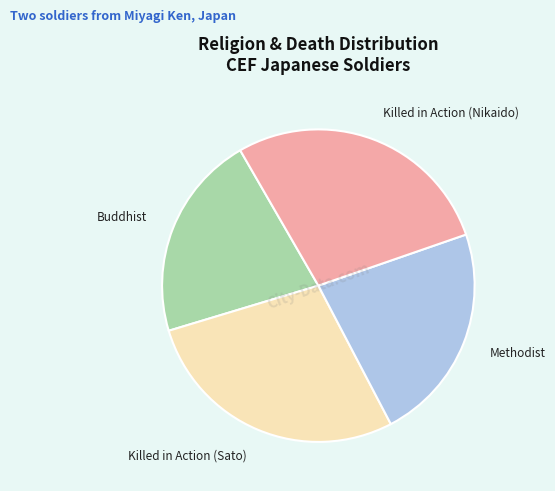

Does Killed in Action (Sato) account for over 50% of the chart?

No